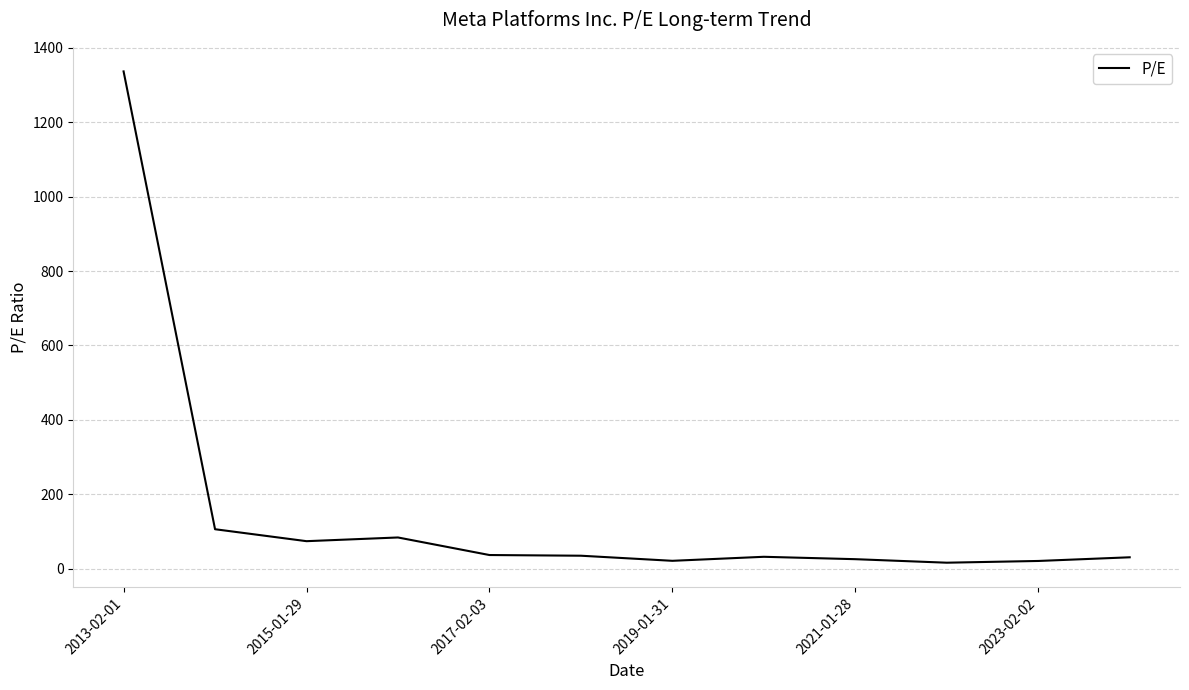

What is the difference between the maximum and minimum values?

1319.8